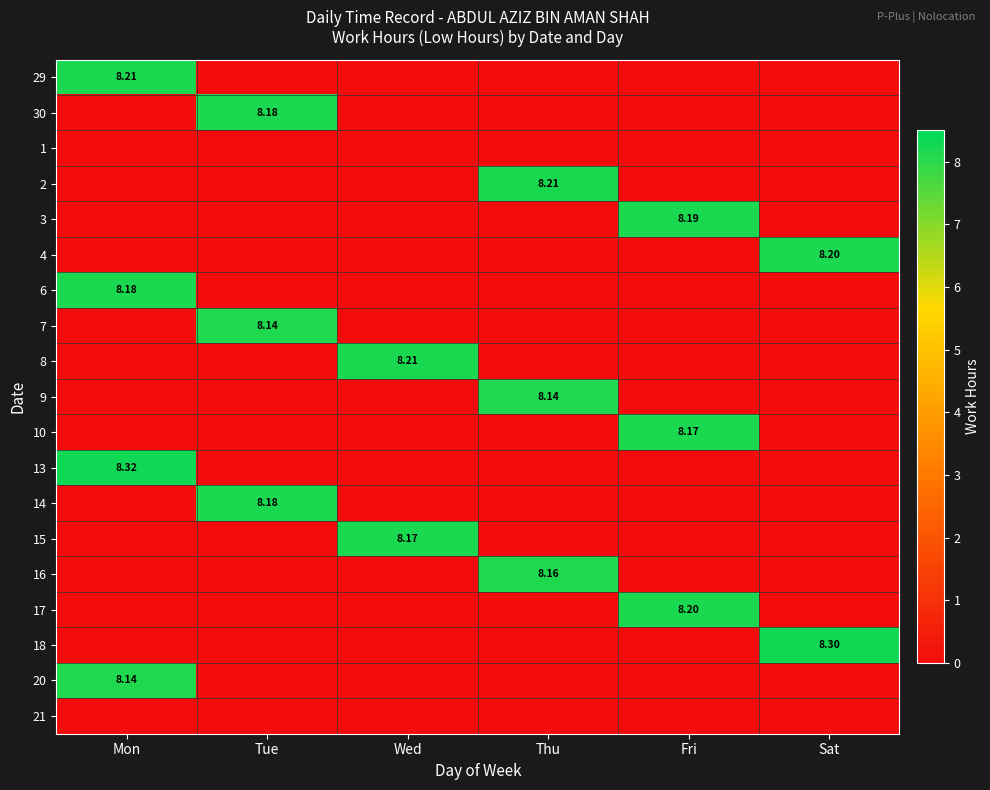

Is the value of 6 at Wed greater than the value of 20 at Wed?

No